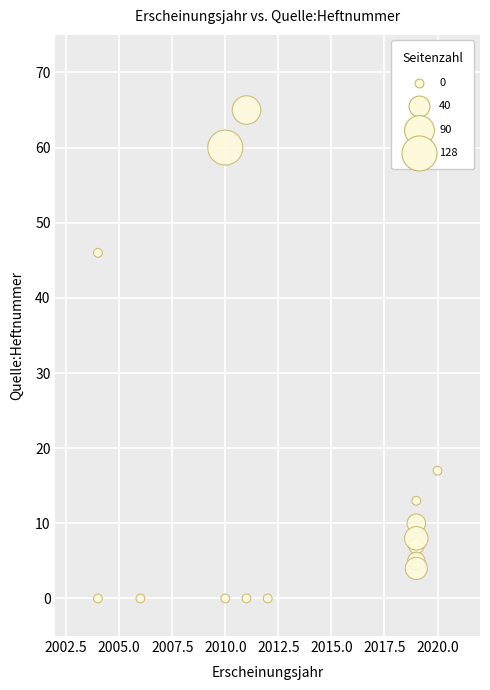

What is the range of Y values (max minus min)?

65